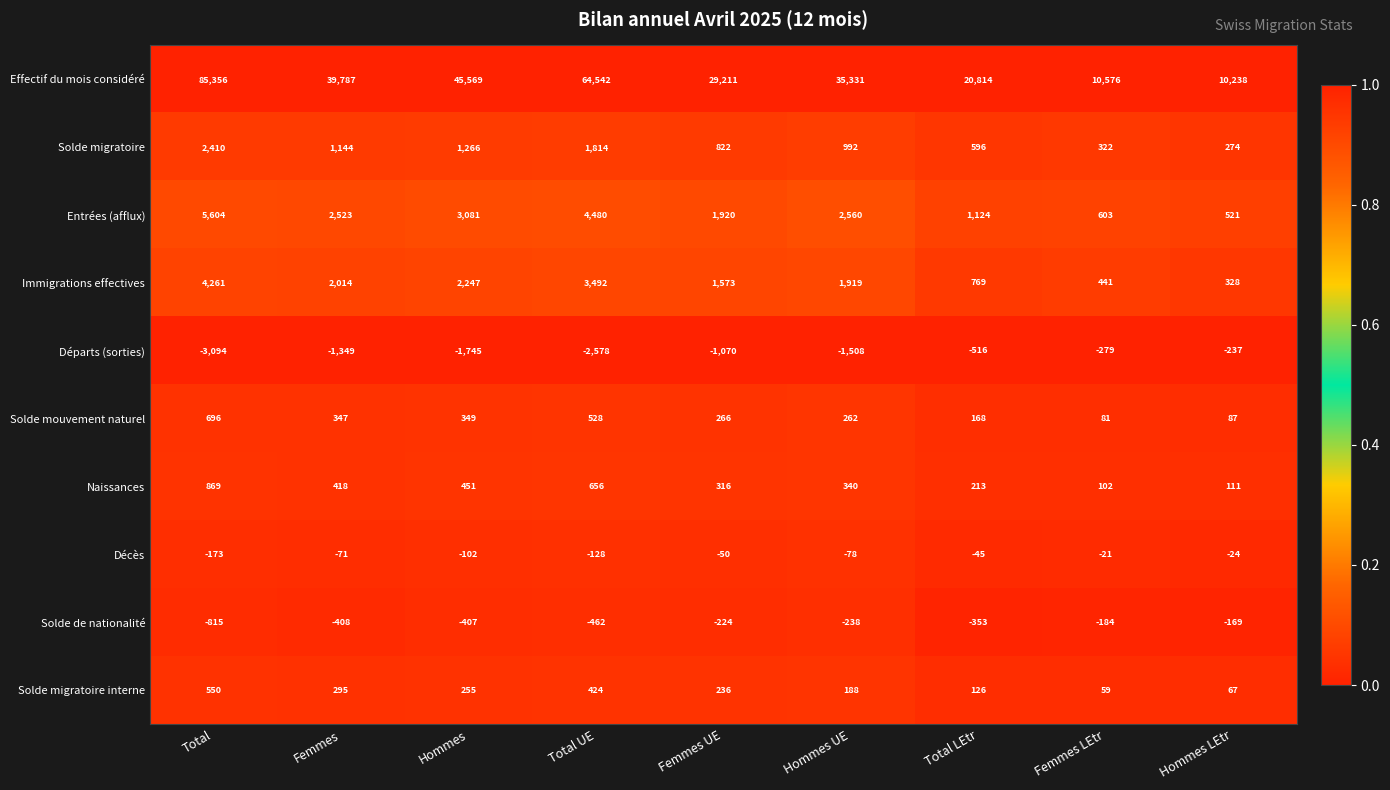

At how many categories does at least one series exceed 0?

9